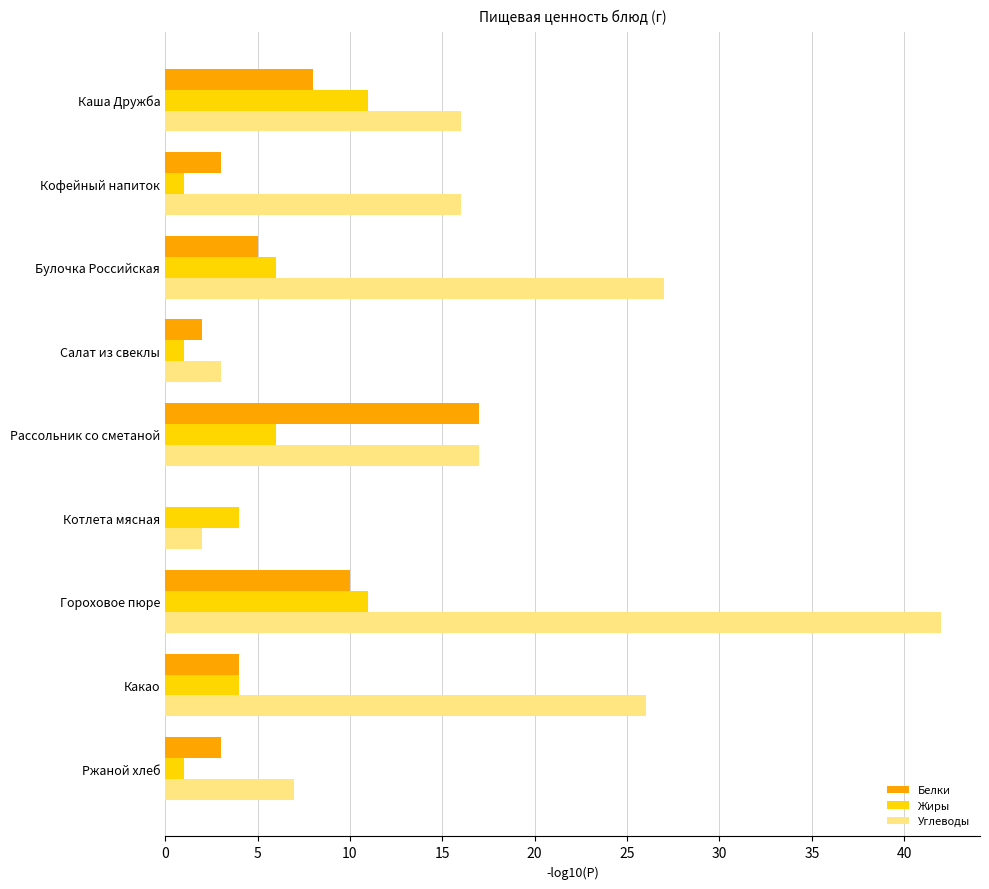

What is the highest value of the Белки series?

17